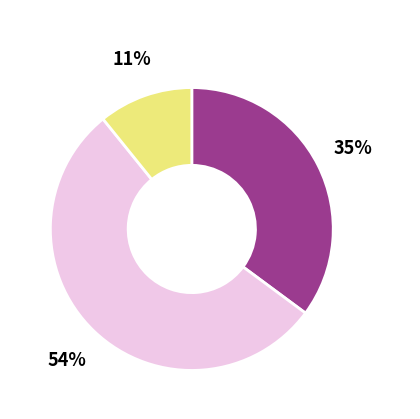

To the nearest percent, what portion does Победитель represent?

35%